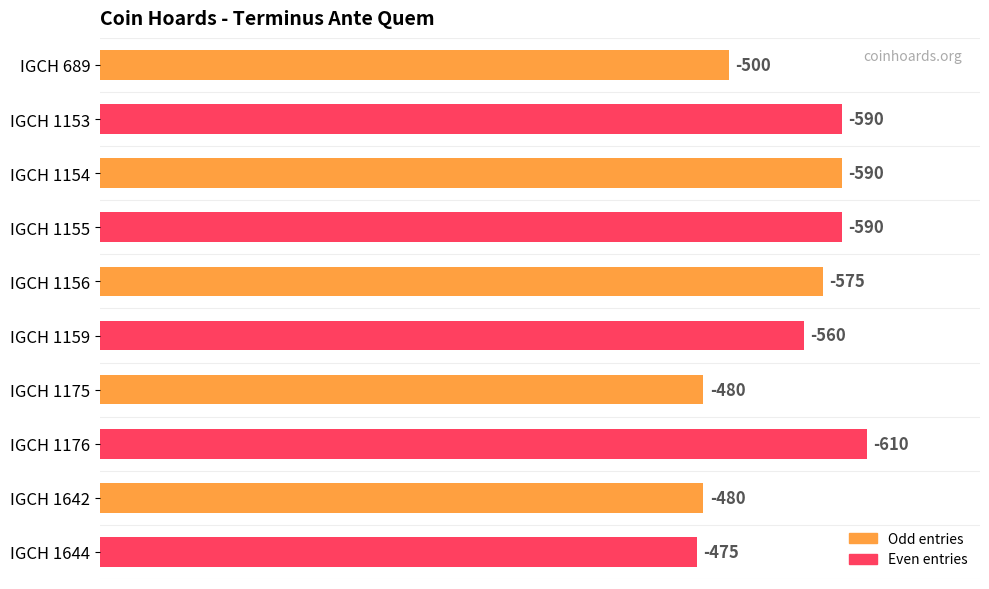

Are the bars horizontal?

Yes